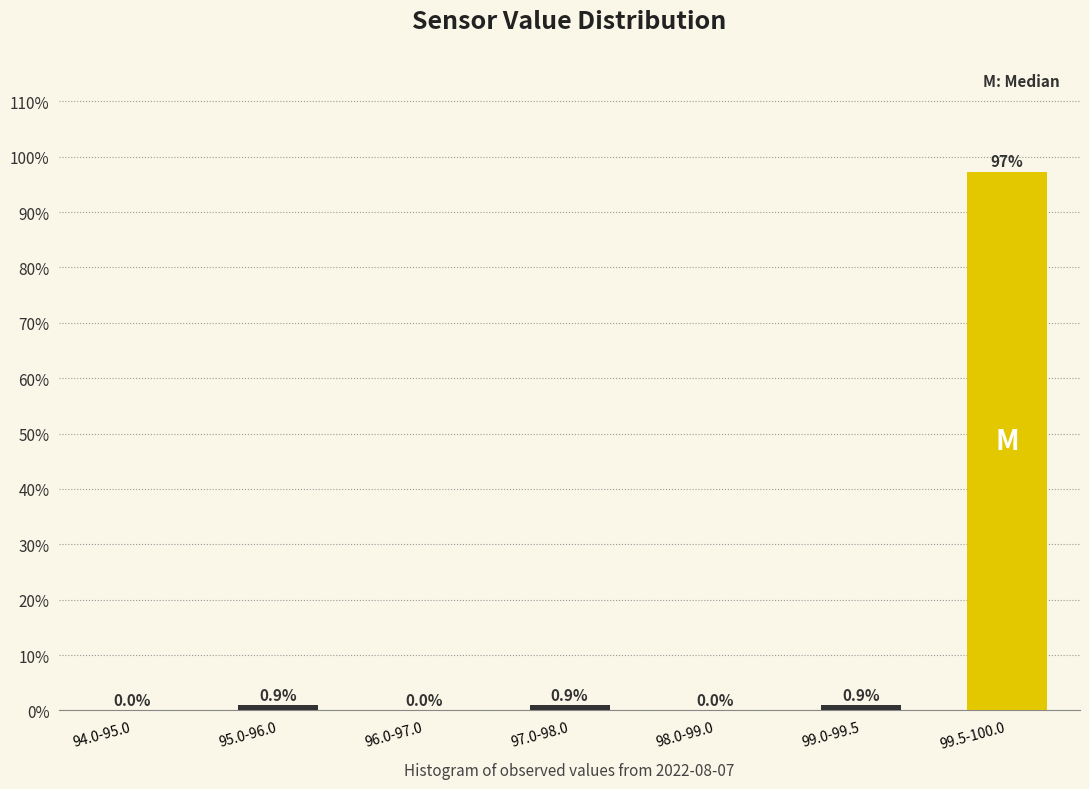

Reading right to left, list all the values displayed in this chart.

99.5-100.0=97.3	99.0-99.5=0.9	98.0-99.0=0.0	97.0-98.0=0.9	96.0-97.0=0.0	95.0-96.0=0.9	94.0-95.0=0.0